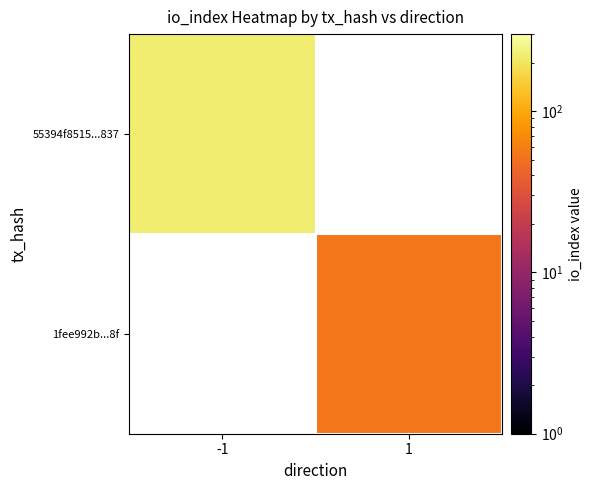

How many values in 55394f8515...837 are above zero?

1